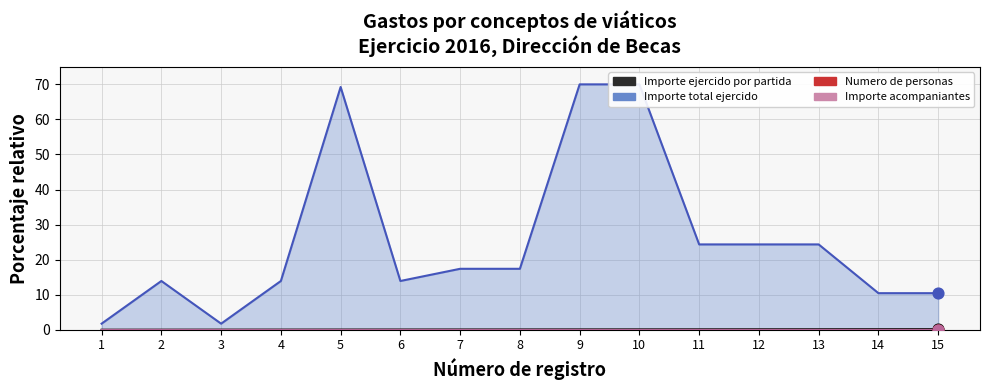

Which series has the largest total across all categories?

Importe total ejercido